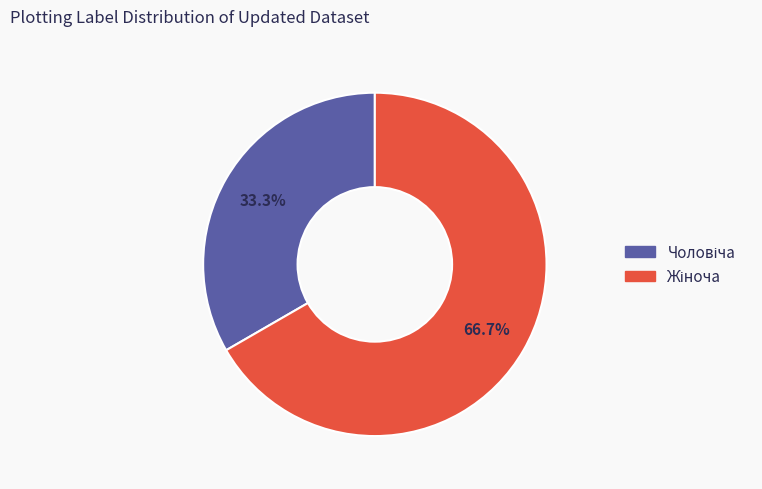

Is there any slice that represents more than half of the pie?

Yes